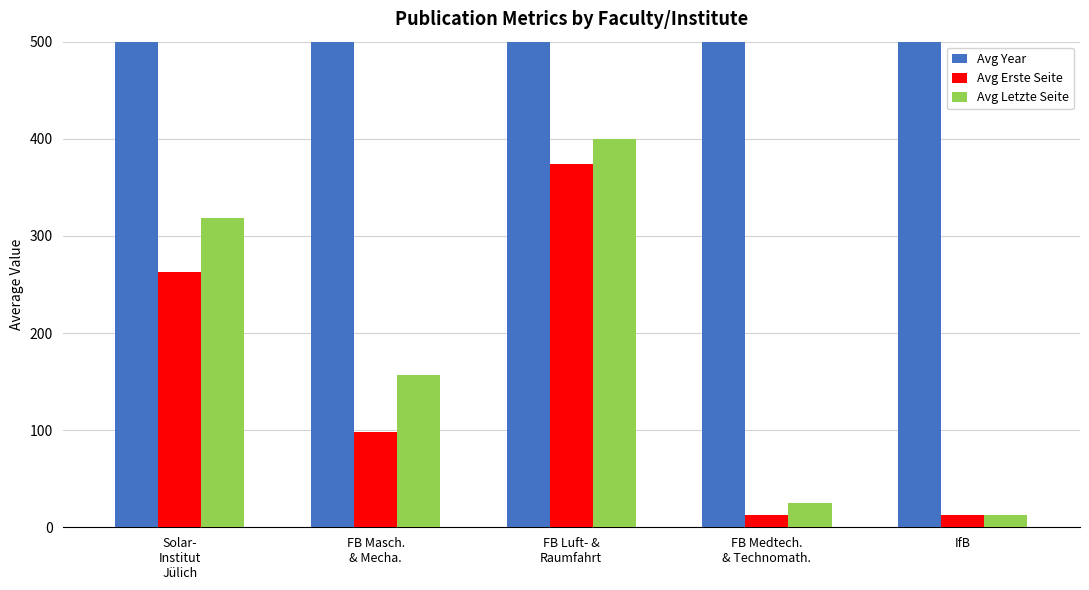

What is the difference between the highest and lowest values at Solar-
Institut
Jülich?

1739.5